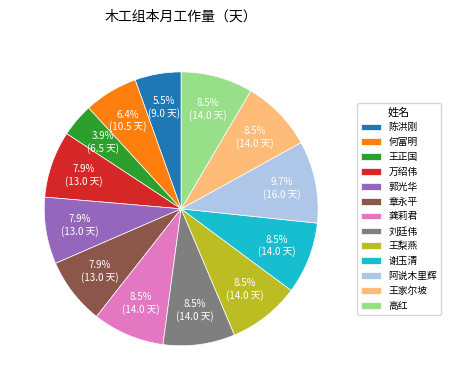

What is the smallest slice in the pie chart?

王正国